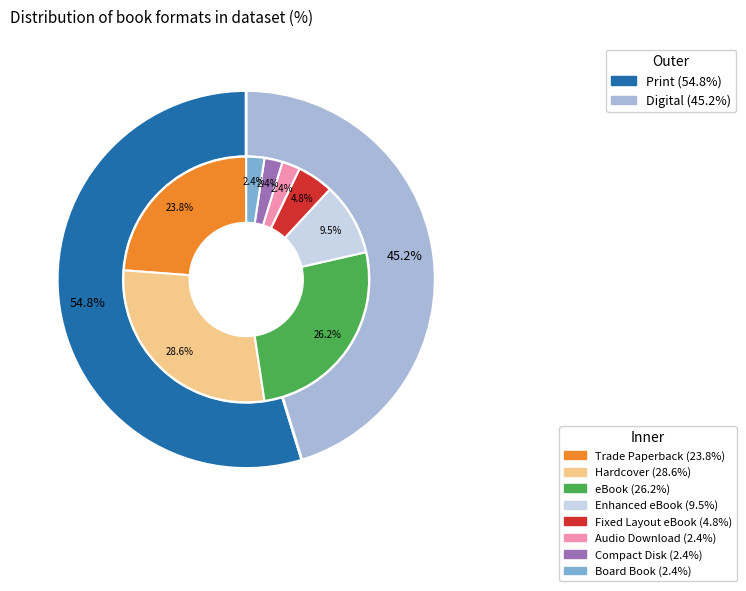

How many slices are in this pie chart?

8